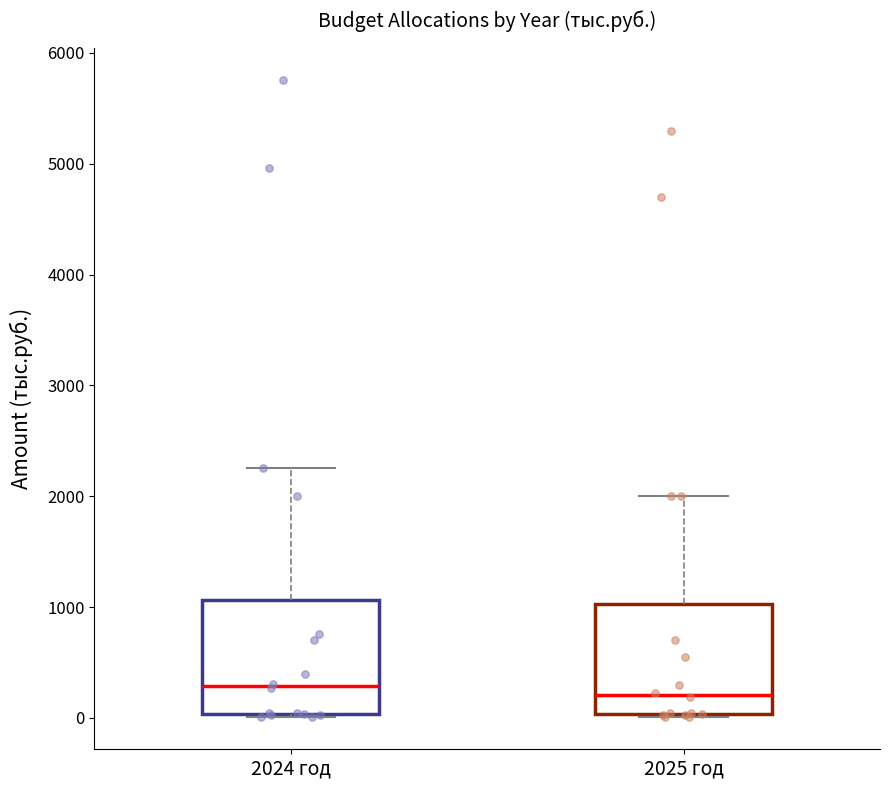

Reading left to right, read every box against the y-axis: the position of its median line, the range the box covers, and the ends of its whiskers. The values are not printed on the chart, so give them approximately, as read against the axis.

2024 год: median 300, box 0 to 1100, whiskers 0 to 2300
2025 год: median 200, box 0 to 1000, whiskers 0 to 2000